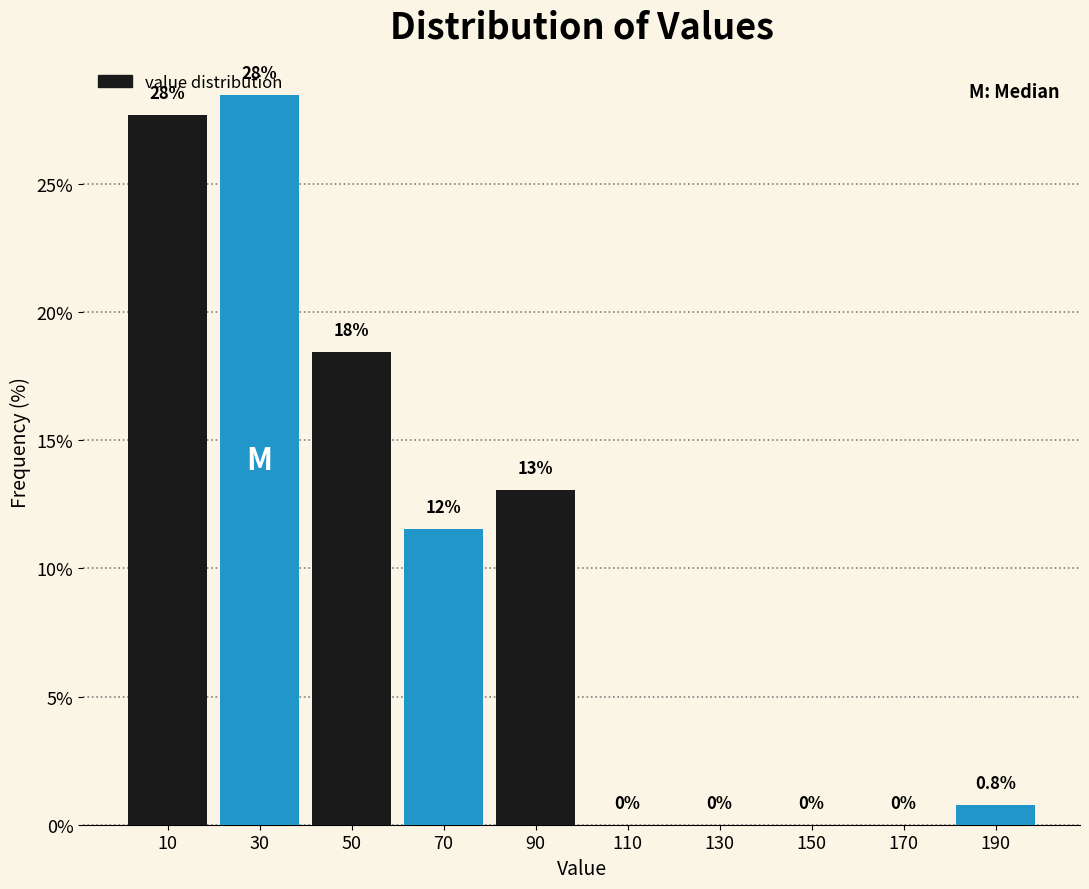

Which range on the x-axis has the tallest bar?

20 to 40